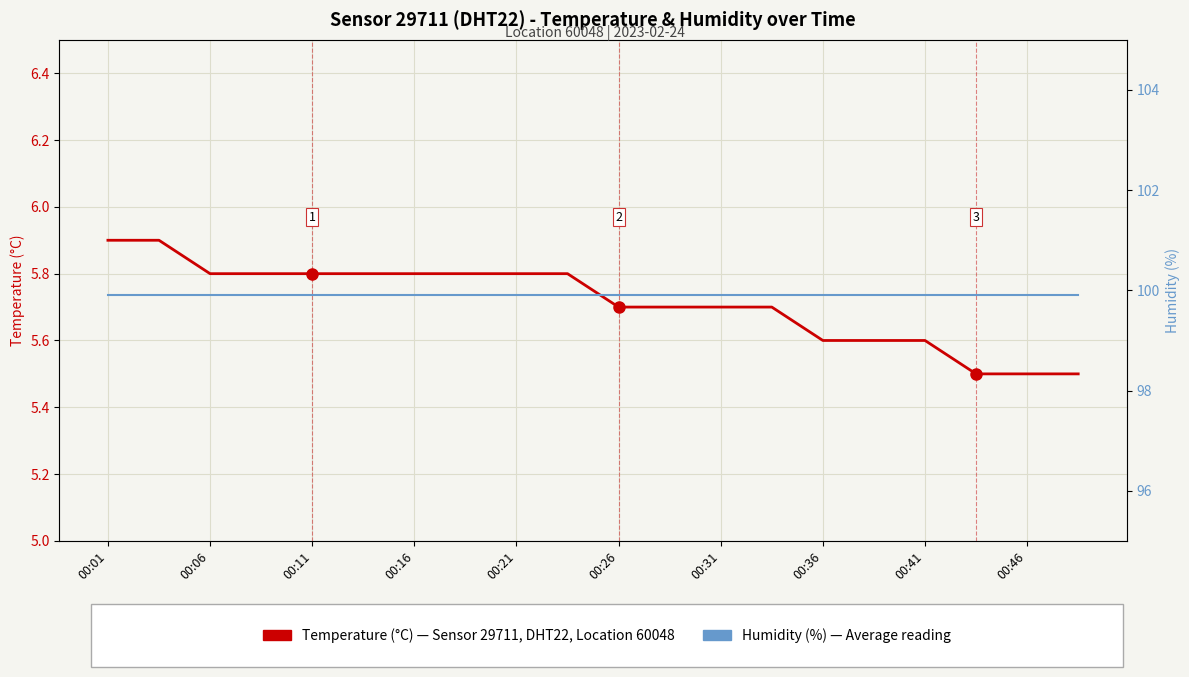

How many categories are shown in the chart?

20